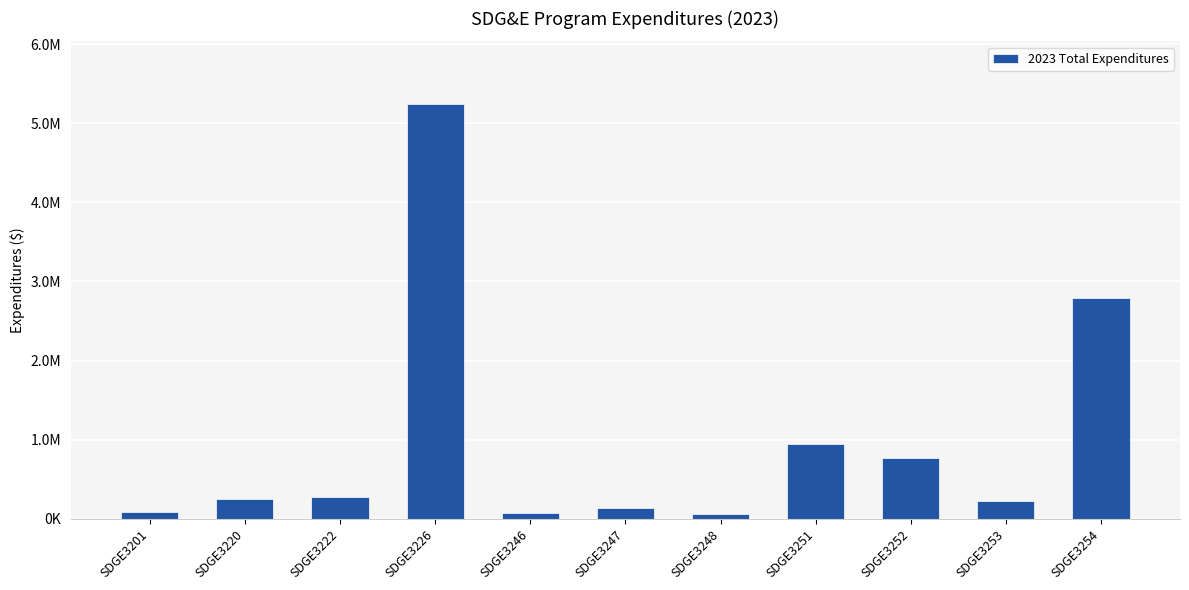

What is the sum of the values at SDGE3226 and SDGE3246?

5327813.6